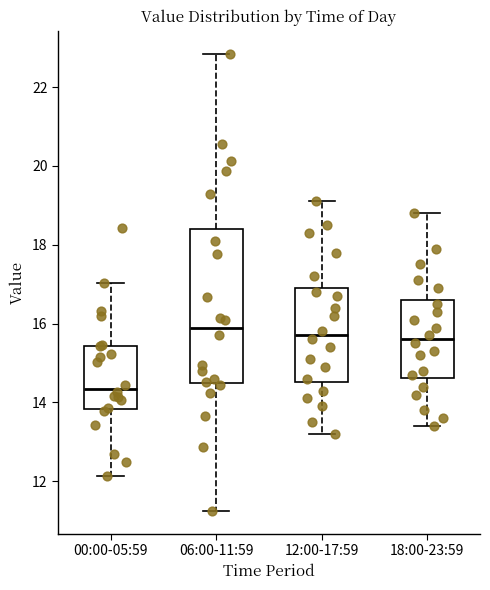

Comparing the boxes themselves (not the whiskers), which one is the tallest?

06:00-11:59